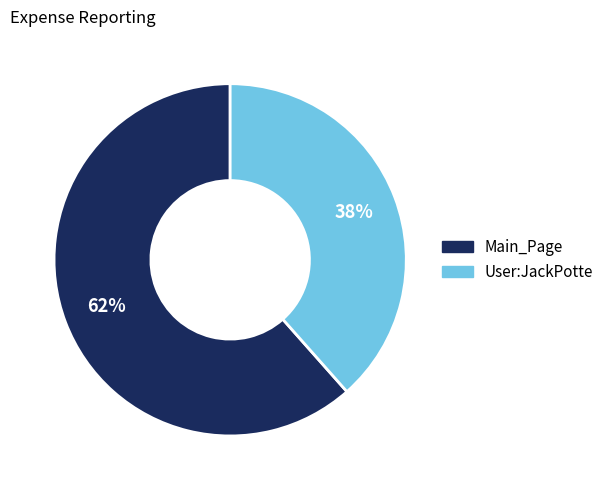

To the nearest percent, what is the combined percentage of User:JackPotte and Main_Page?

100%